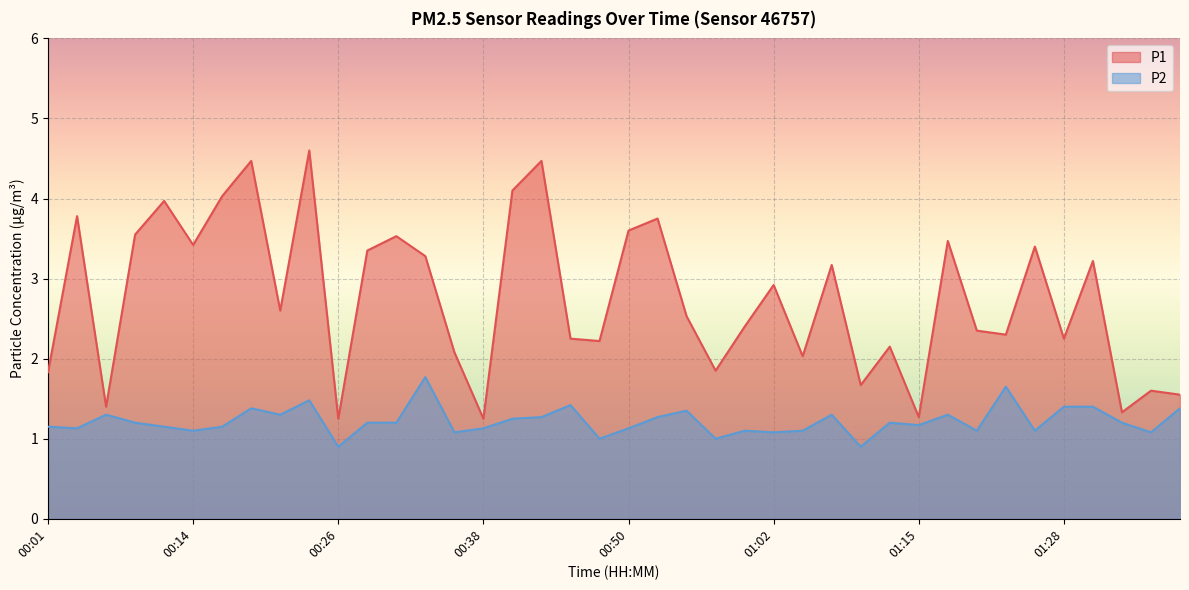

Does the chart display data point markers on the line(s)?

No